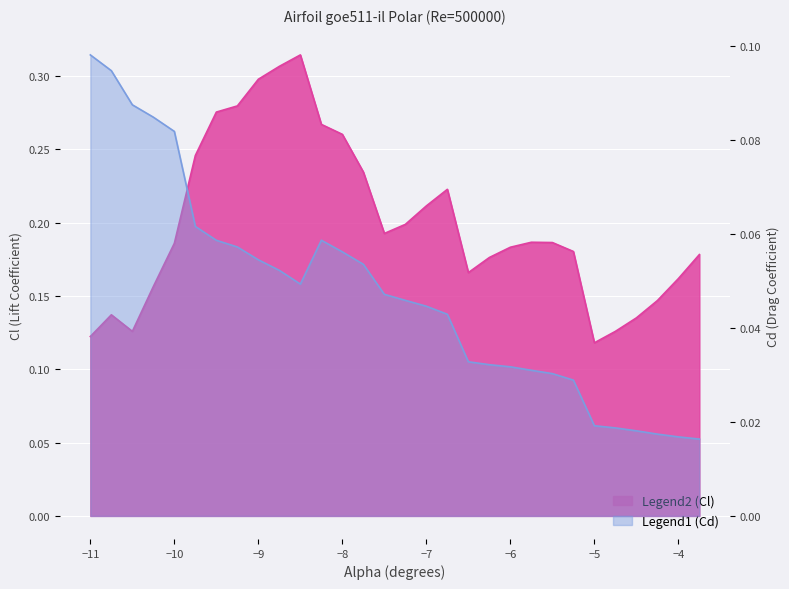

At which category does the chart reach its minimum across all series?

-3.75